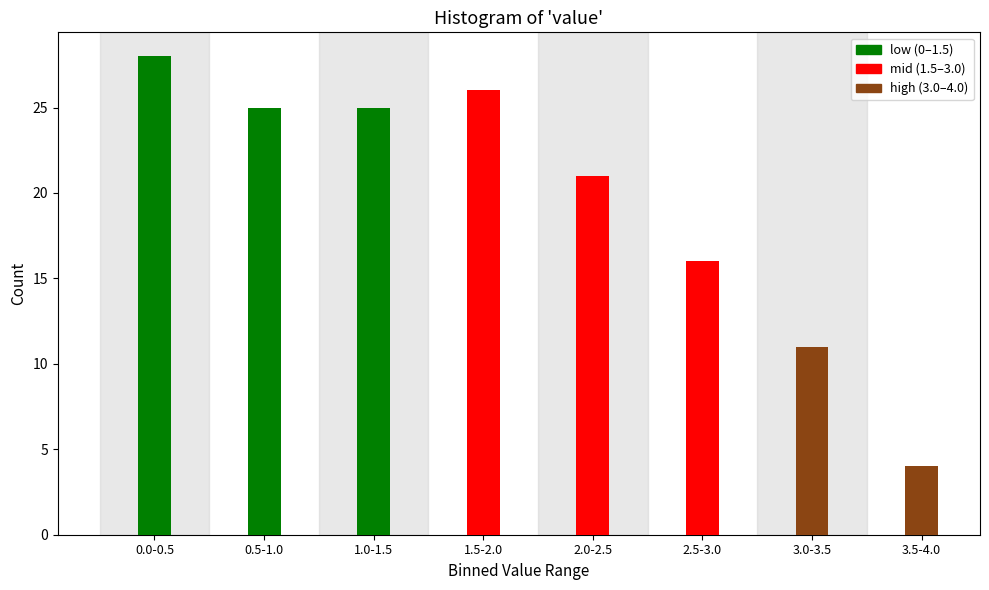

Reading left to right, what are all the values shown in this chart?

28	25	25	26	21	16	11	4